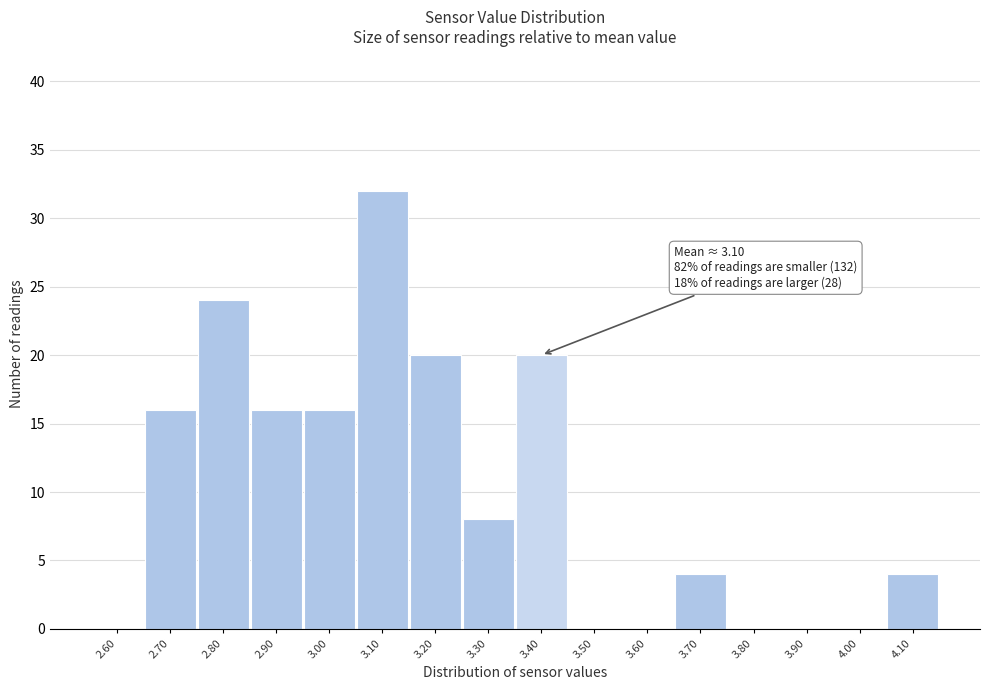

Reading right to left, list all the values displayed in this chart.

4.10=4	4.00=0	3.90=0	3.80=0	3.70=4	3.60=0	3.50=0	3.40=20	3.30=8	3.20=20	3.10=32	3.00=16	2.90=16	2.80=24	2.70=16	2.60=0